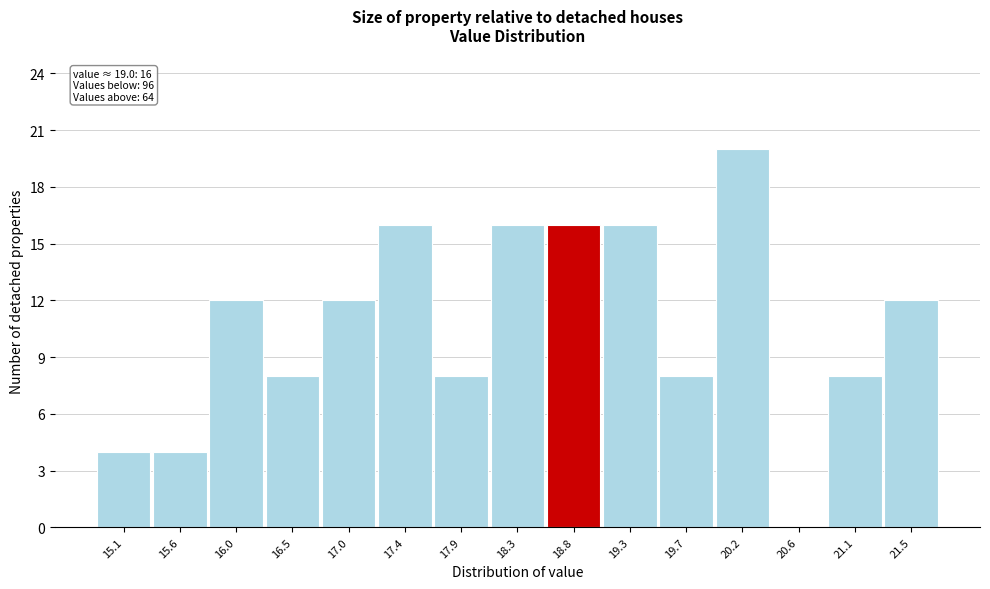

Reading left to right, what are all the values shown in this chart?

15.1=4	15.6=4	16.0=12	16.5=8	17.0=12	17.4=16	17.9=8	18.3=16	18.8=16	19.3=16	19.7=8	20.2=20	20.6=0	21.1=8	21.5=12